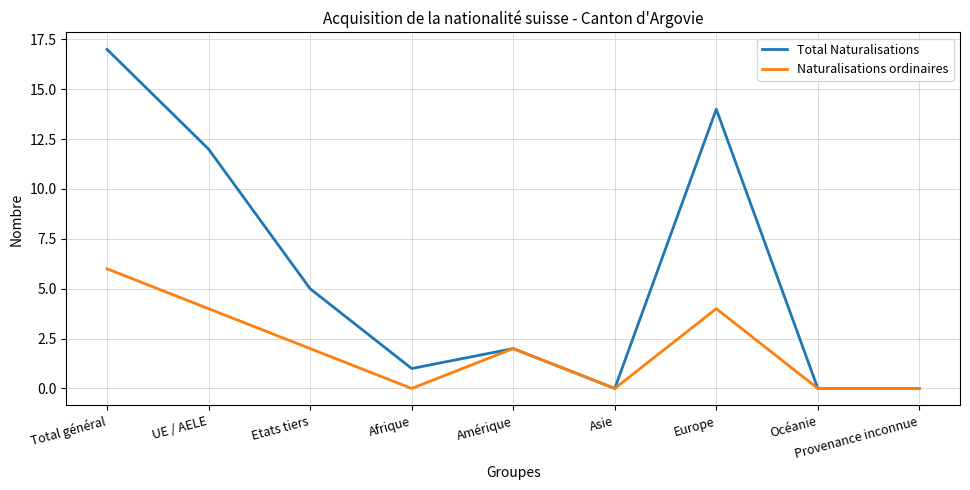

Rank the series by their average value, from lowest to highest.

Naturalisations ordinaires, Total Naturalisations